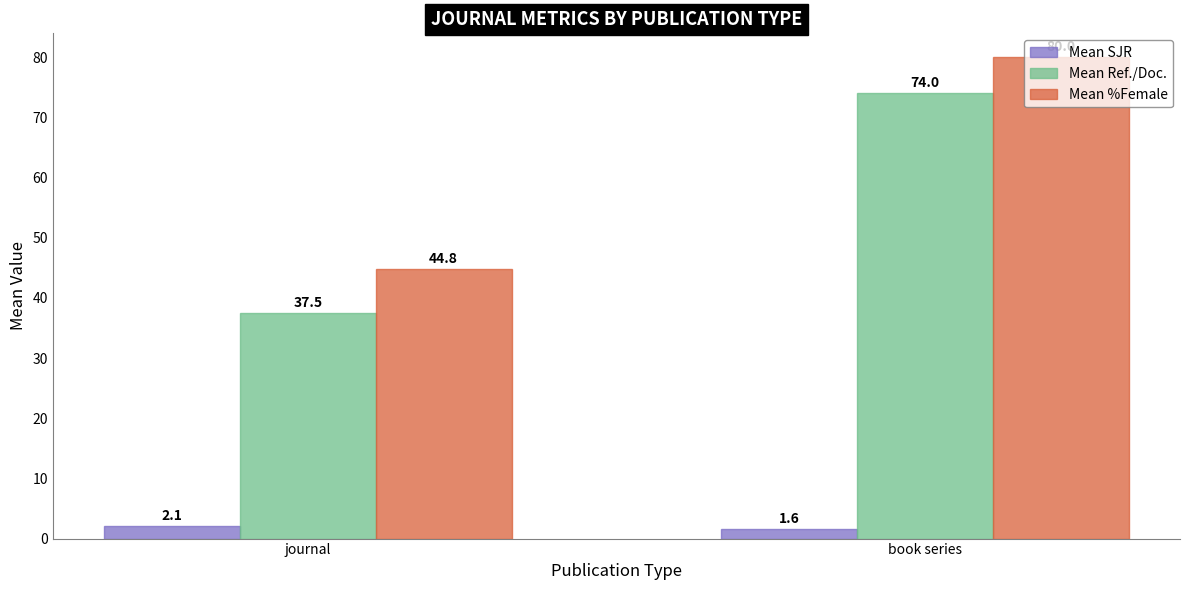

How many groups of bars are there?

2